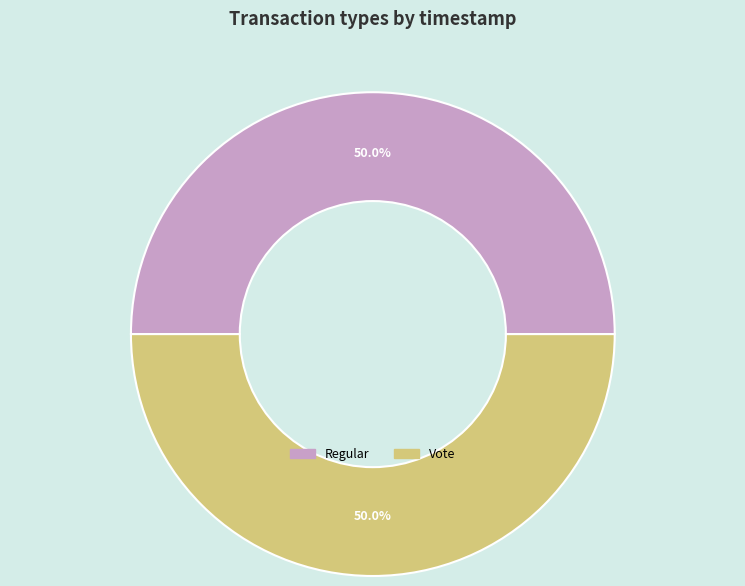

To the nearest percent, what is the average slice percentage?

50%